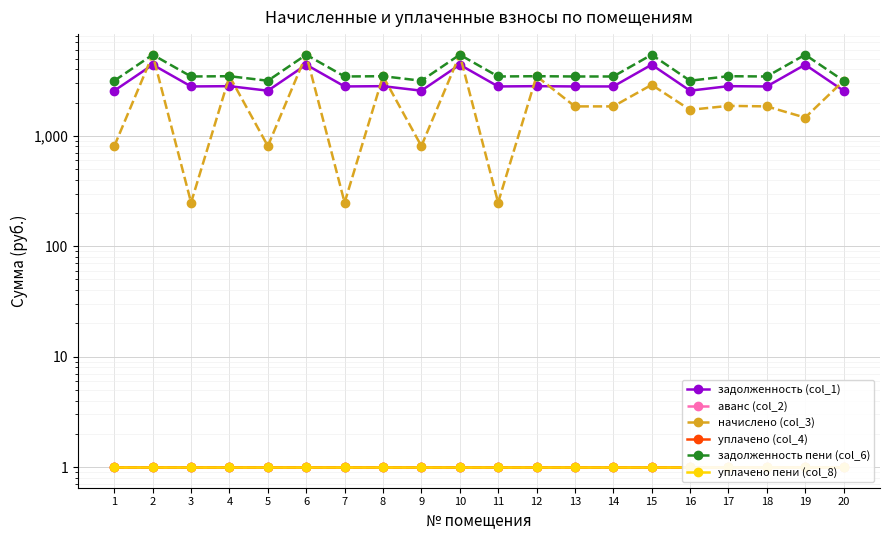

True or false: аванс (col_2) and задолженность (col_1) cross at least once.

False